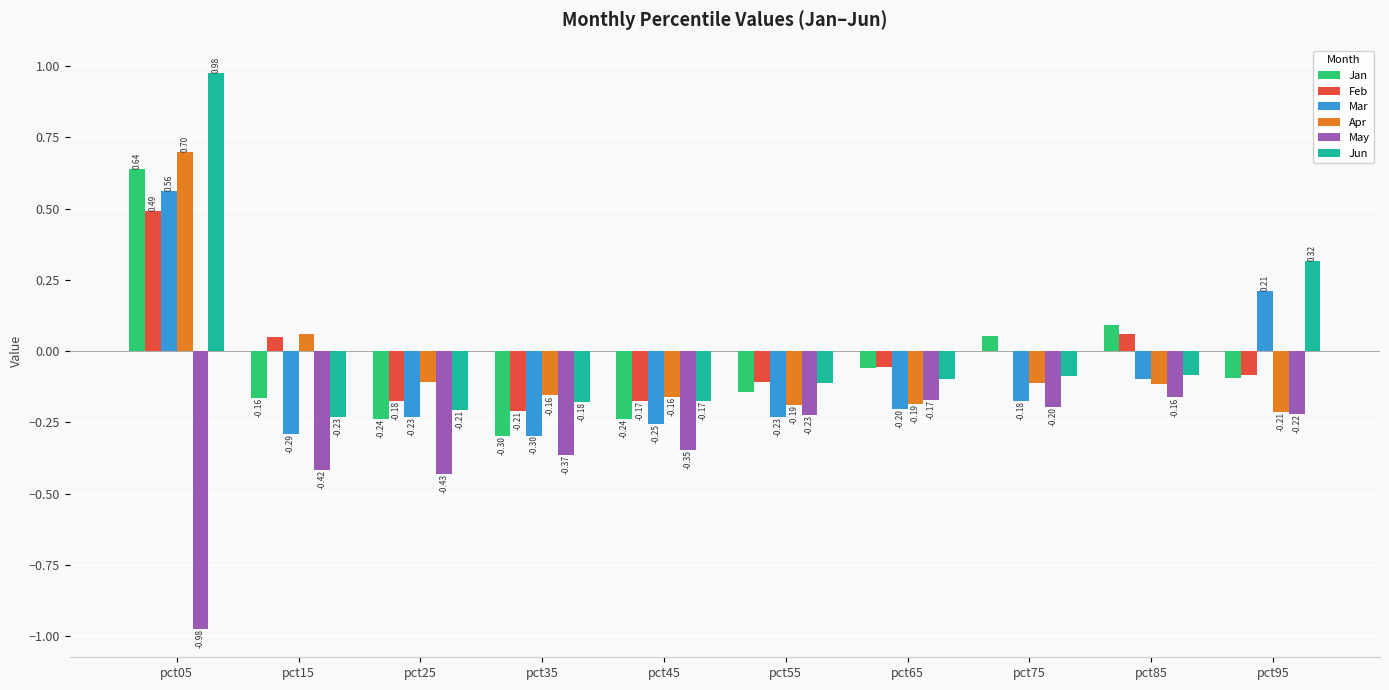

What is the sum of the Feb values at pct45 and pct55?

-0.3